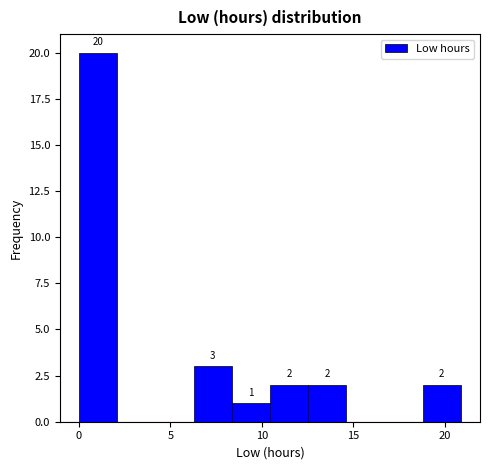

Which range on the x-axis has the tallest bar?

0.0 to 2.0